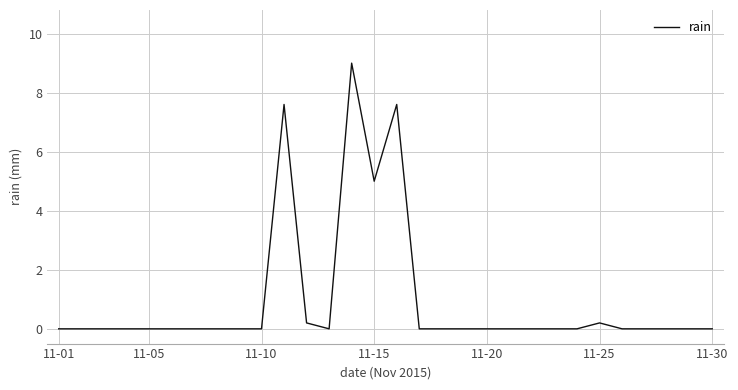

What is the difference between the maximum and minimum values?

9.0